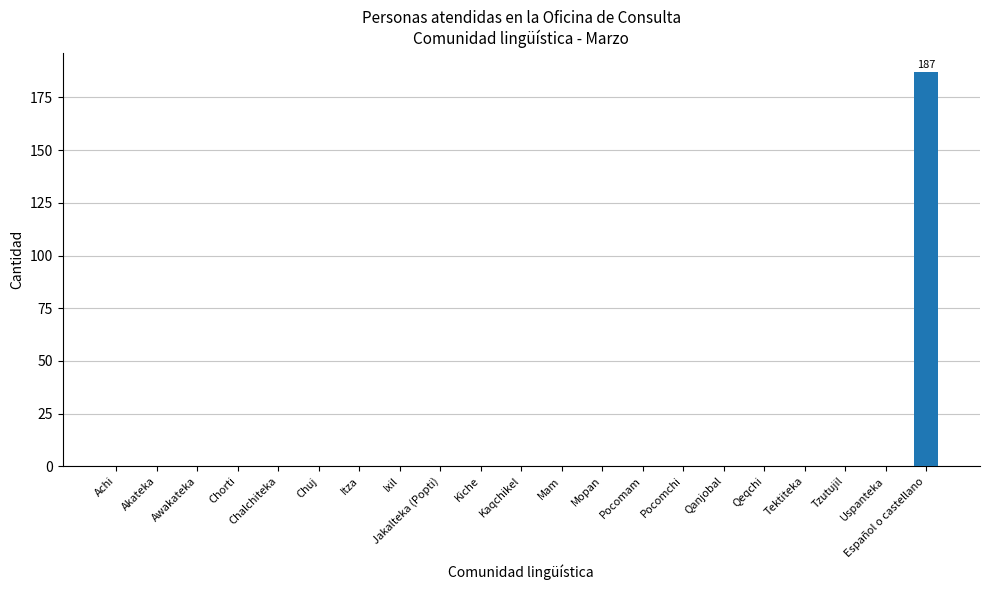

Reading left to right, transcribe all the data shown in this chart.

0	0	0	0	0	0	0	0	0	0	0	0	0	0	0	0	0	0	0	0	187